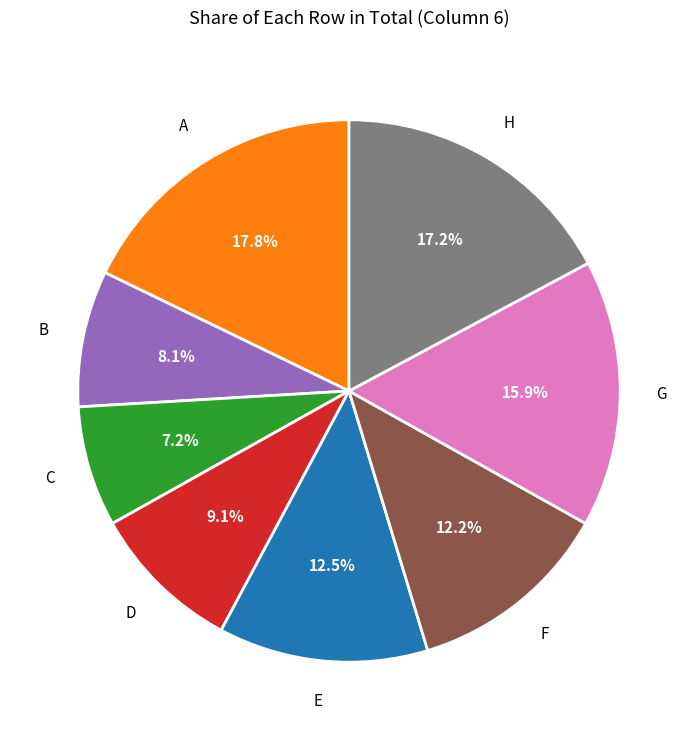

Is there a majority slice in this chart?

No